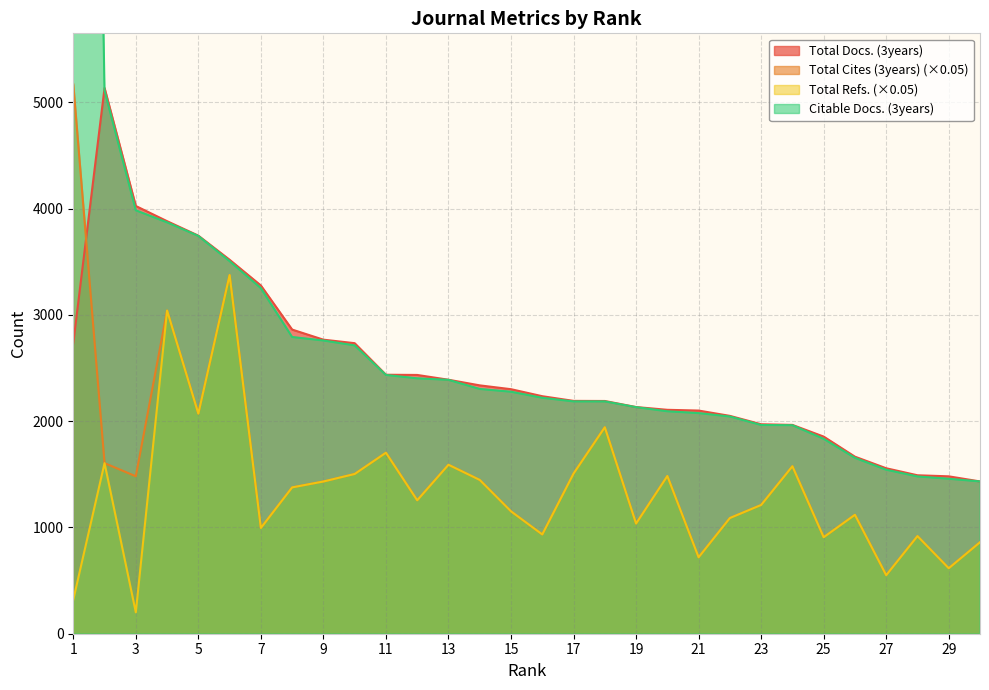

What is the lowest value of the Total Docs. (3years) series?

1433.0